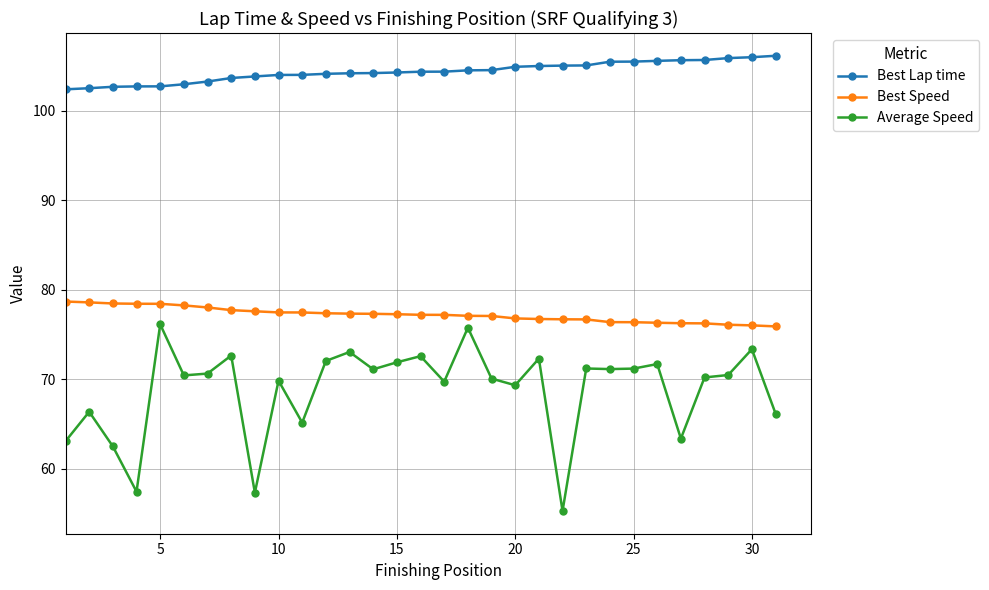

Which series has the largest range (max minus min)?

Average Speed